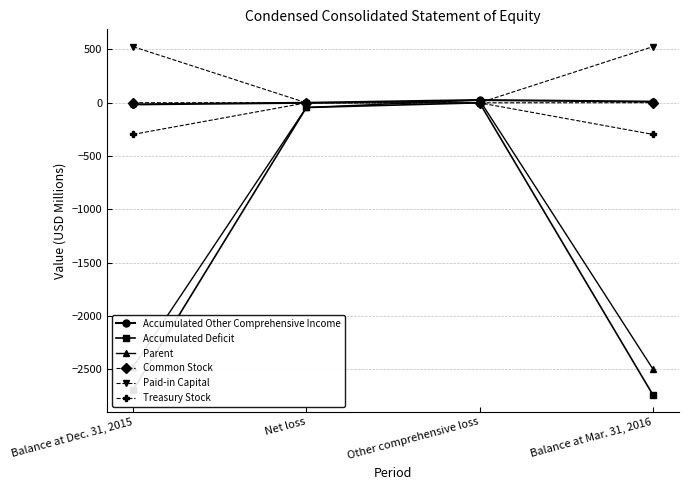

Which category has the highest value in the Accumulated Deficit series?

Other comprehensive loss